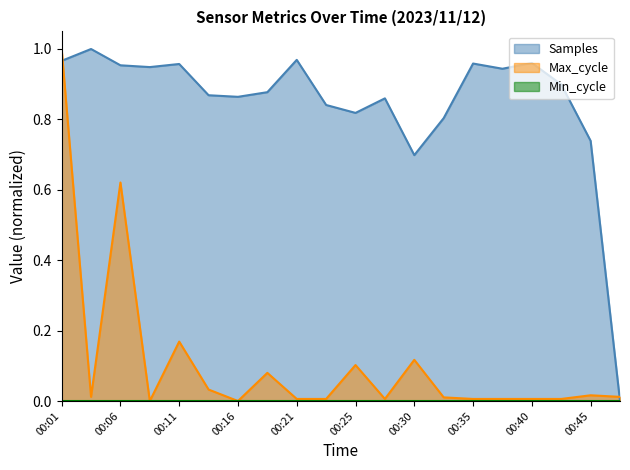

How many intersections are there between Max_cycle and Samples?

2